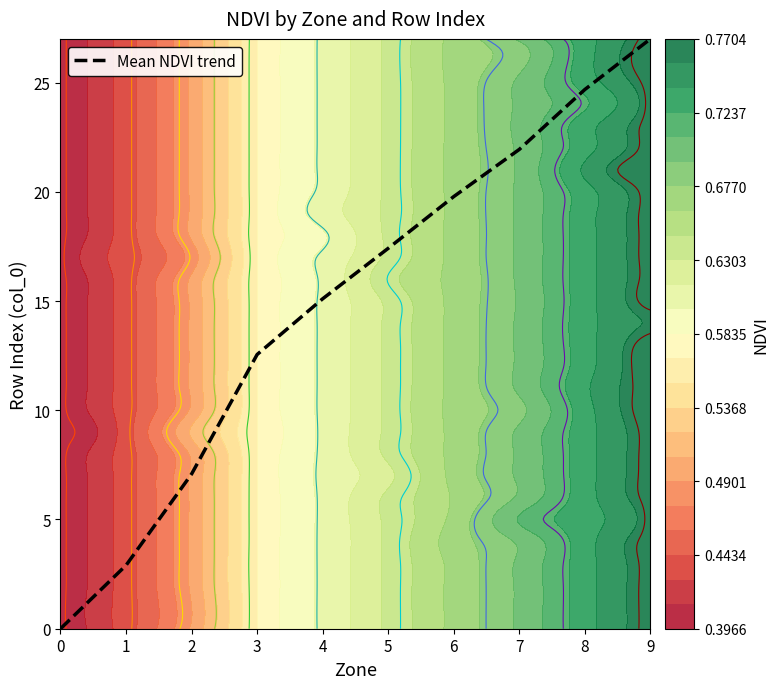

Rank the categories by value from highest to lowest.

9, 8, 7, 6, 5, 4, 3, 2, 1, 0